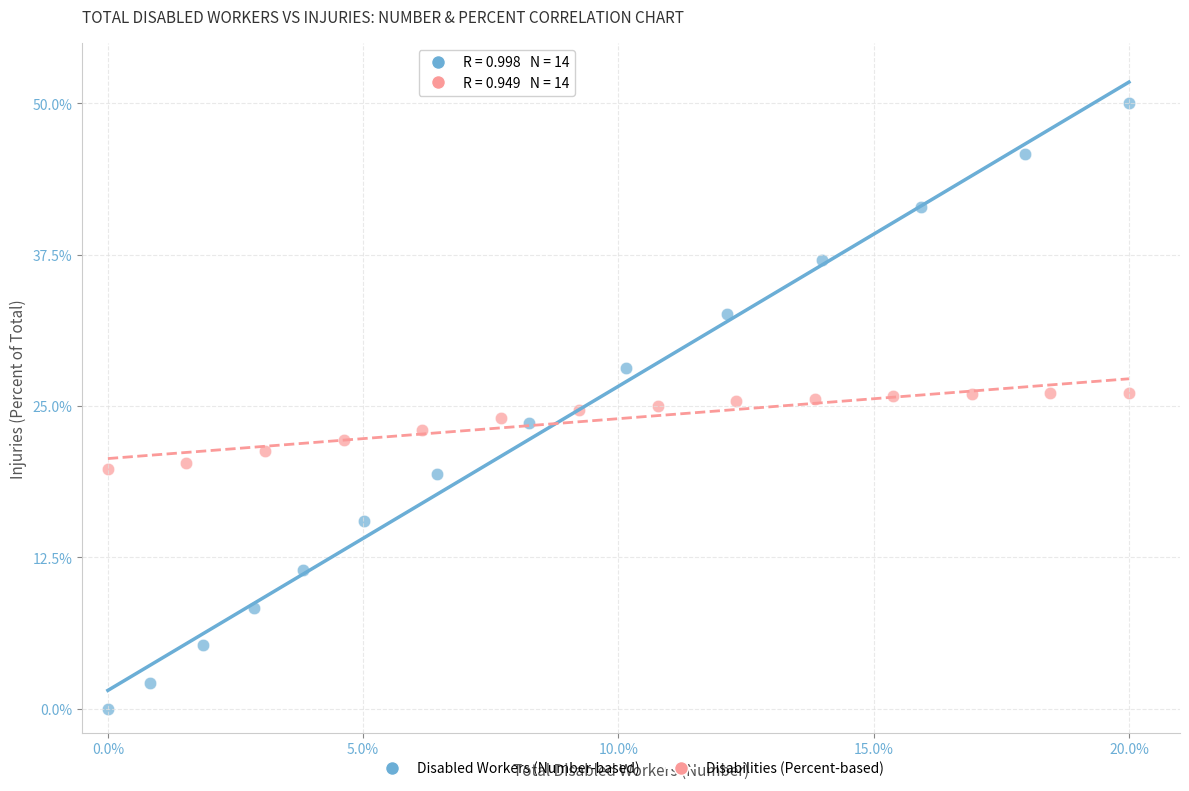

Which series has the widest spread of Y values?

Disabled Workers (Number-based)